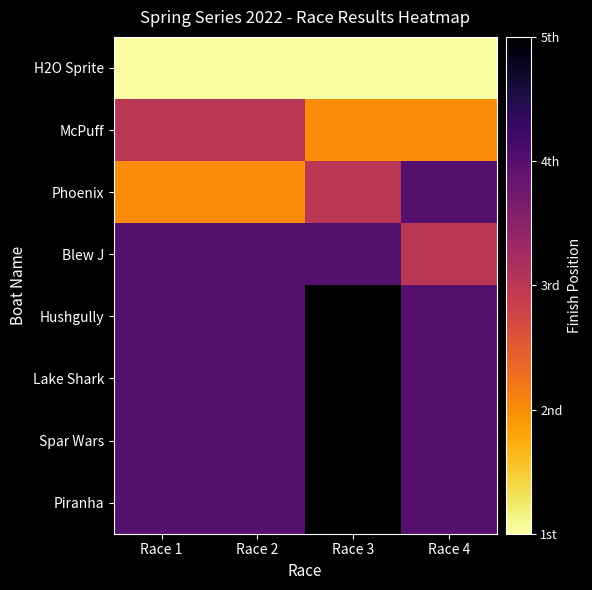

At Race 3, list the series in order from smallest to largest.

H2O Sprite, McPuff, Phoenix, Blew J, Hushgully, Lake Shark, Spar Wars, Piranha